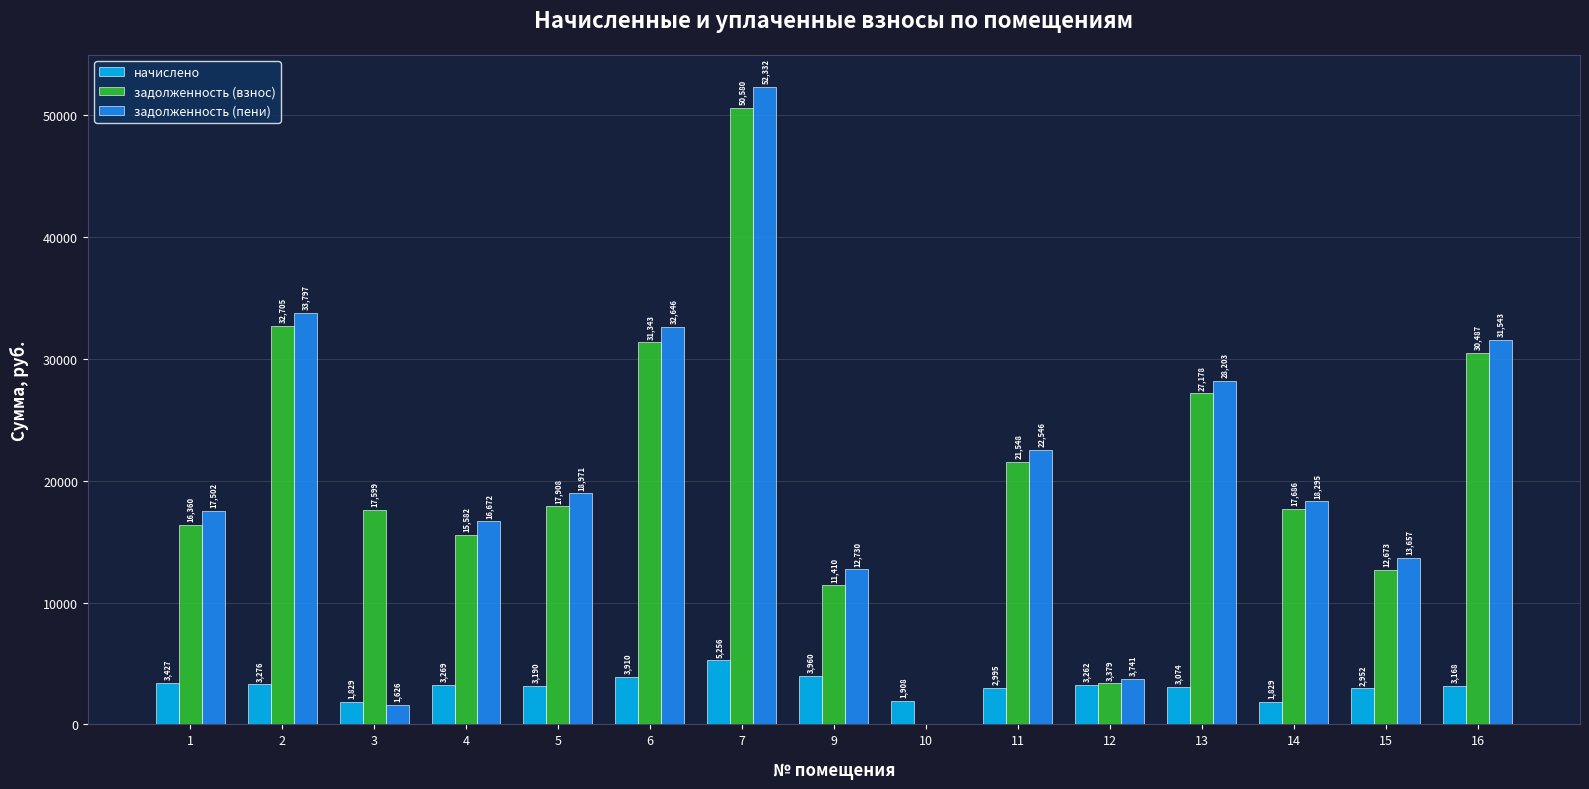

The задолженность (взнос) series shows -22186.0 at 10. True or false?

False